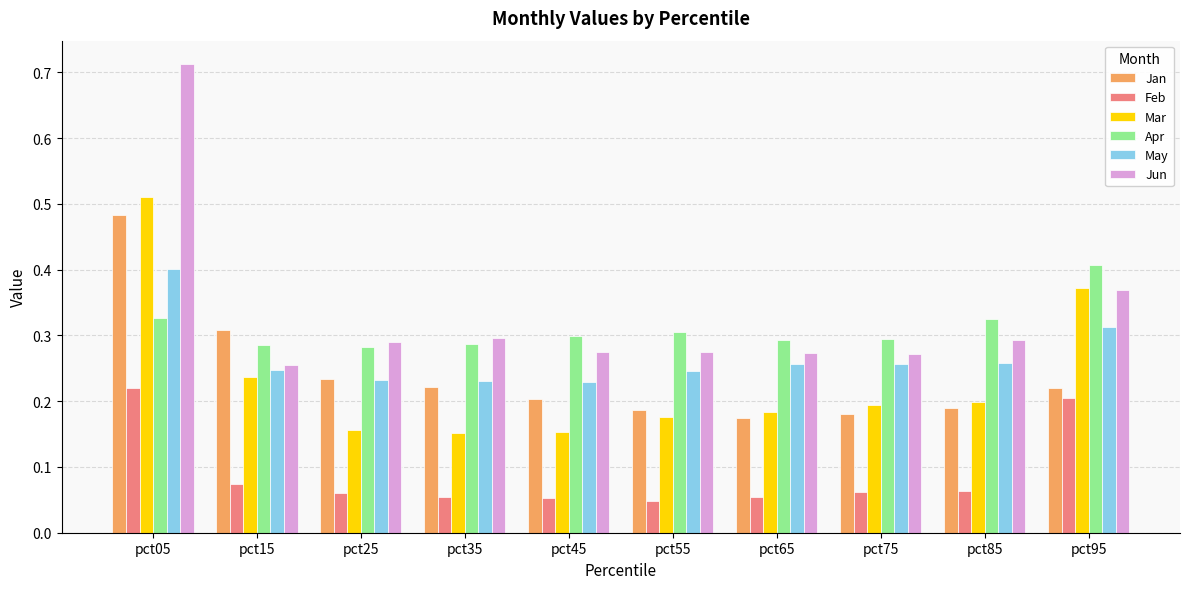

Which series has the widest spread of values?

Jun